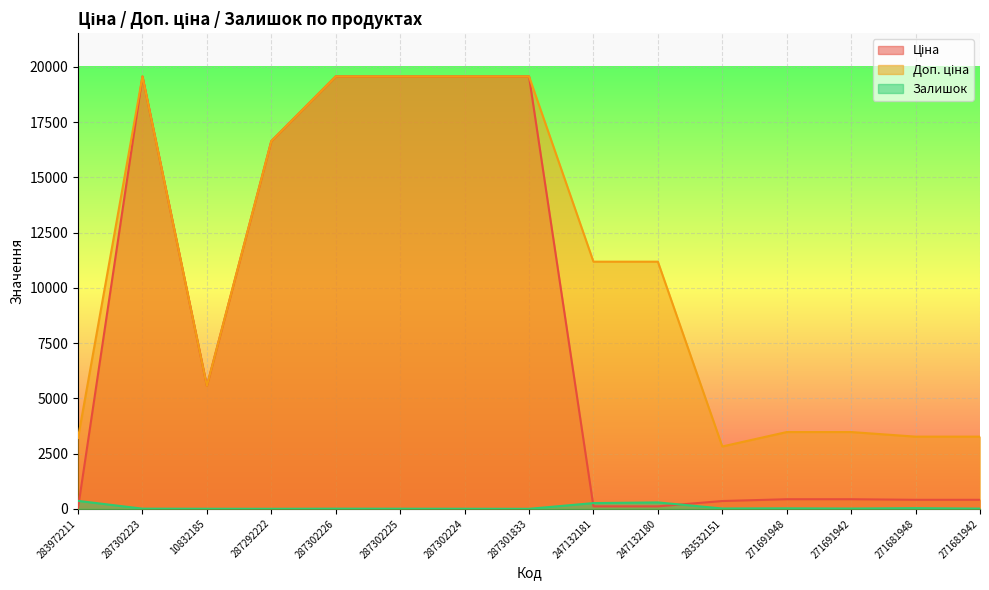

Which category has the highest value across all series?

287302223